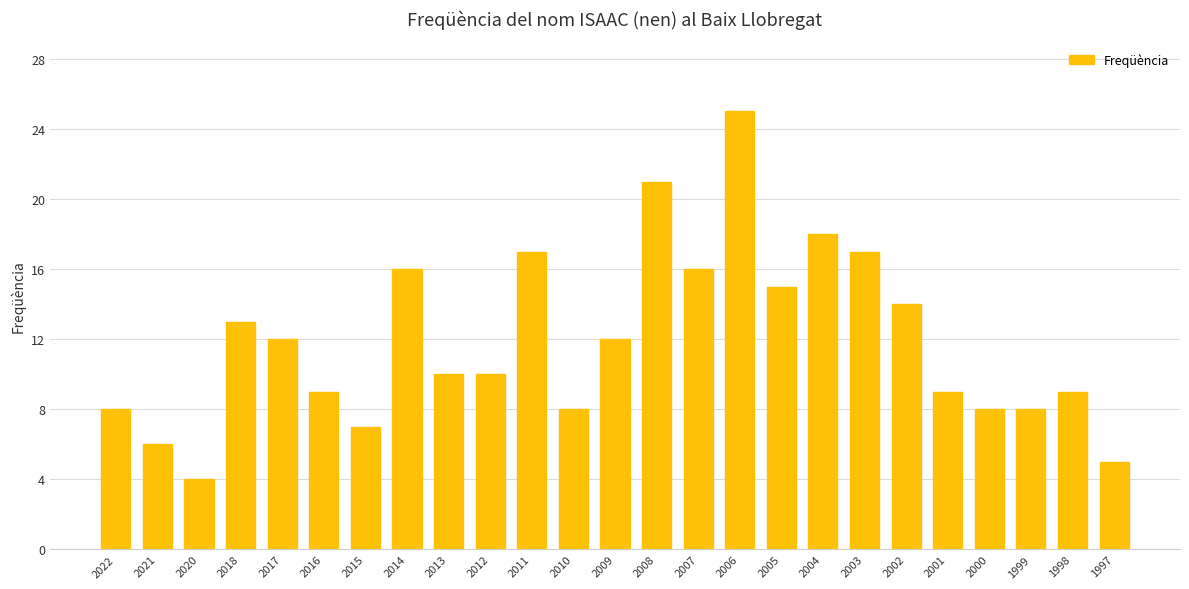

What is the minimum value shown in the chart?

4